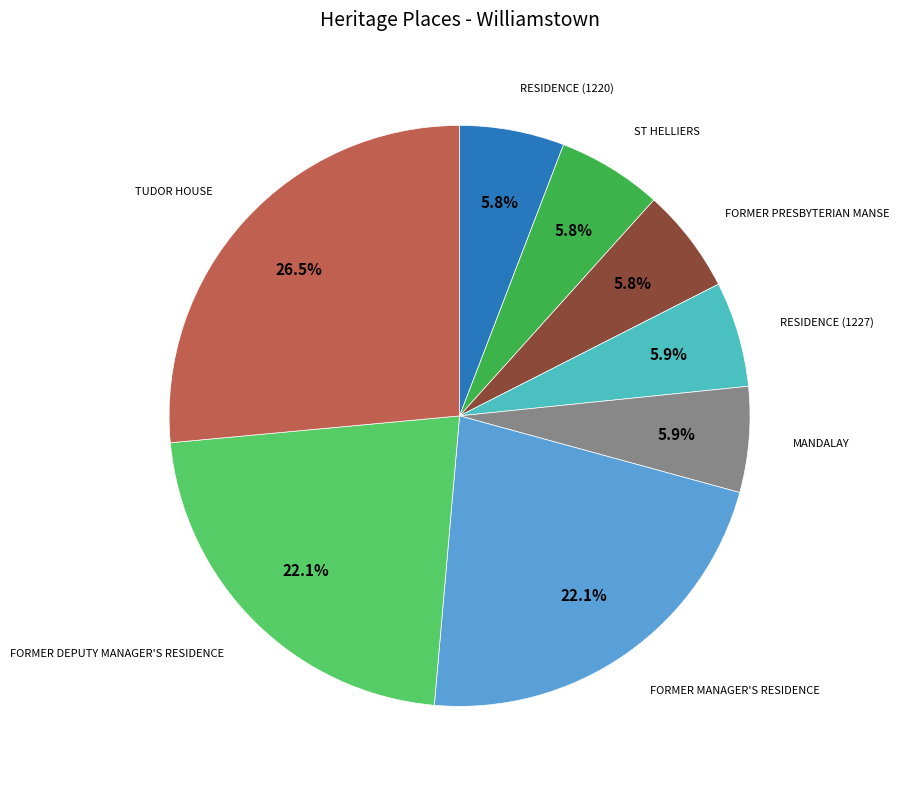

Is there any slice that represents more than half of the pie?

No